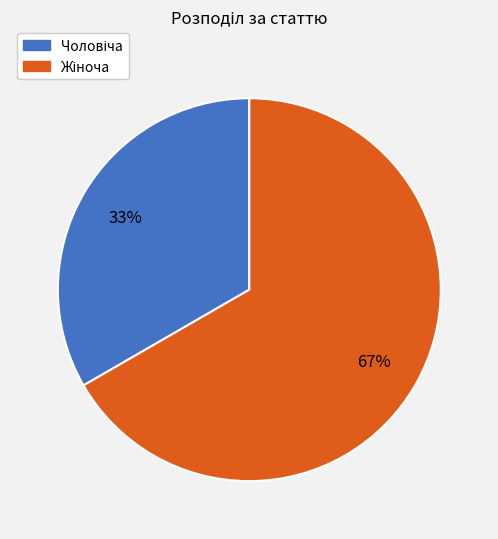

To the nearest percent, what is the average slice percentage?

50%